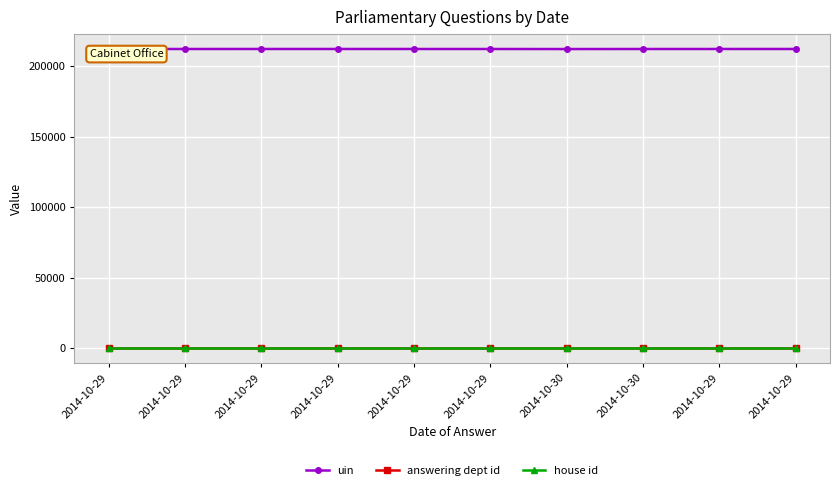

How many values in the uin series are below 212077?

5